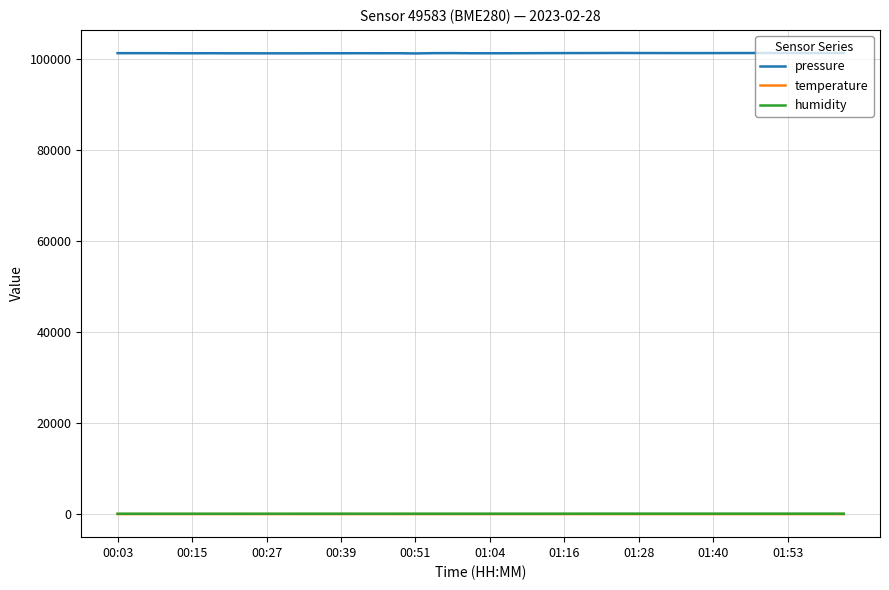

Which series has the widest spread of values?

pressure